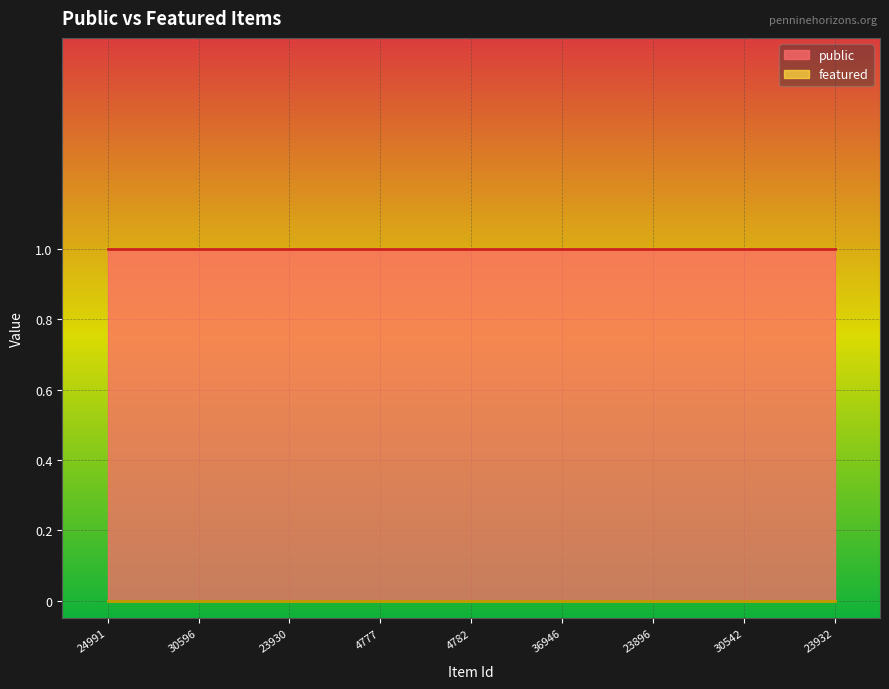

Which category has the highest value across all series?

24991